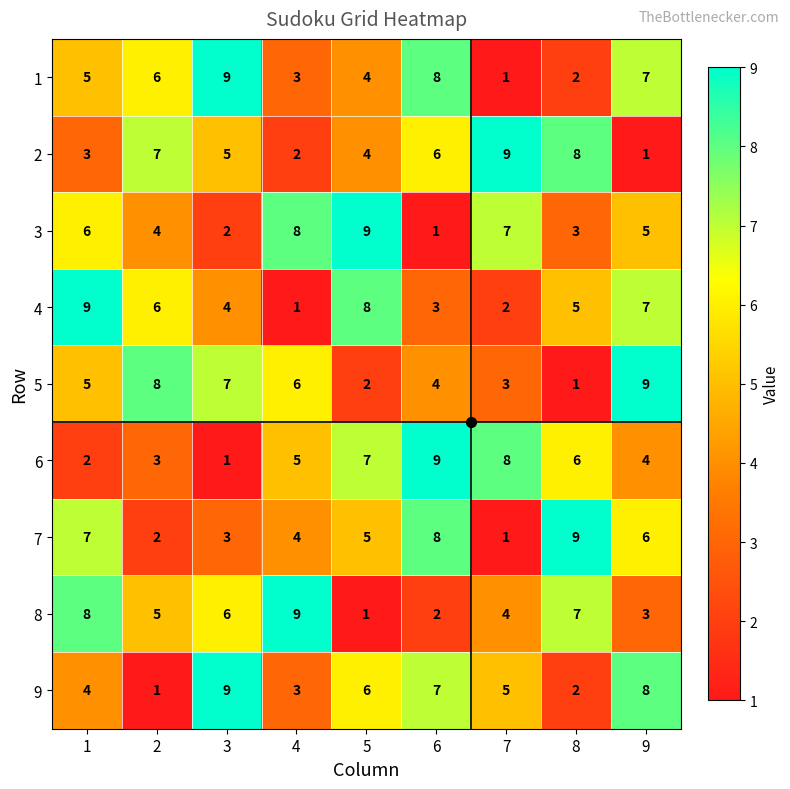

At which label does 8 reach its peak?

4